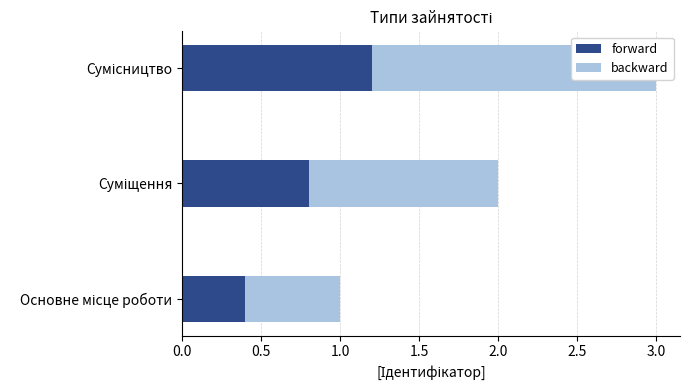

How many groups of bars are there?

3